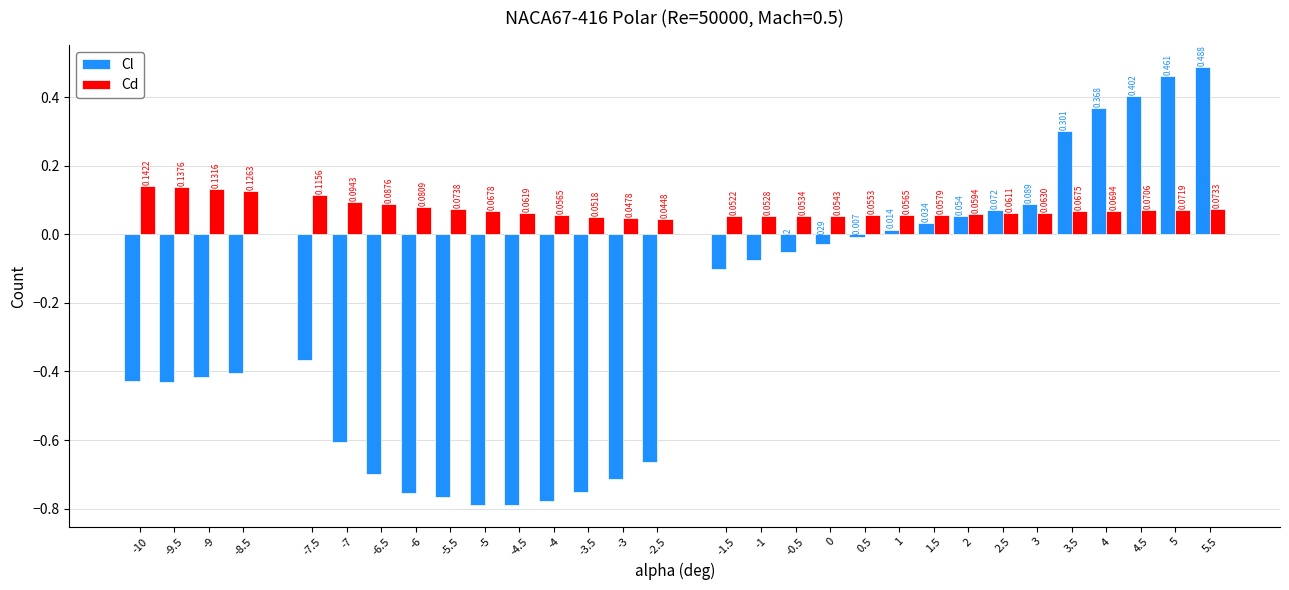

Is the value of Cl at -7.5 greater than the value of Cd at -7?

No